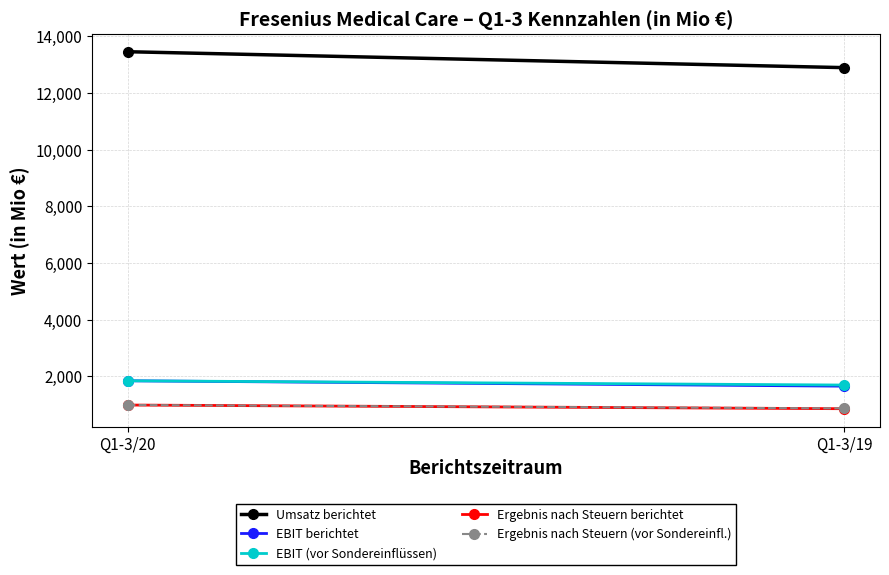

Reading left to right, list all the values displayed in this chart.

Umsatz berichtet: 13459	12897
EBIT berichtet: 1843	1653
EBIT (vor Sondereinflüssen): 1843	1693
Ergebnis nach Steuern berichtet: 987	857
Ergebnis nach Steuern (vor Sondereinfl.): 987	868